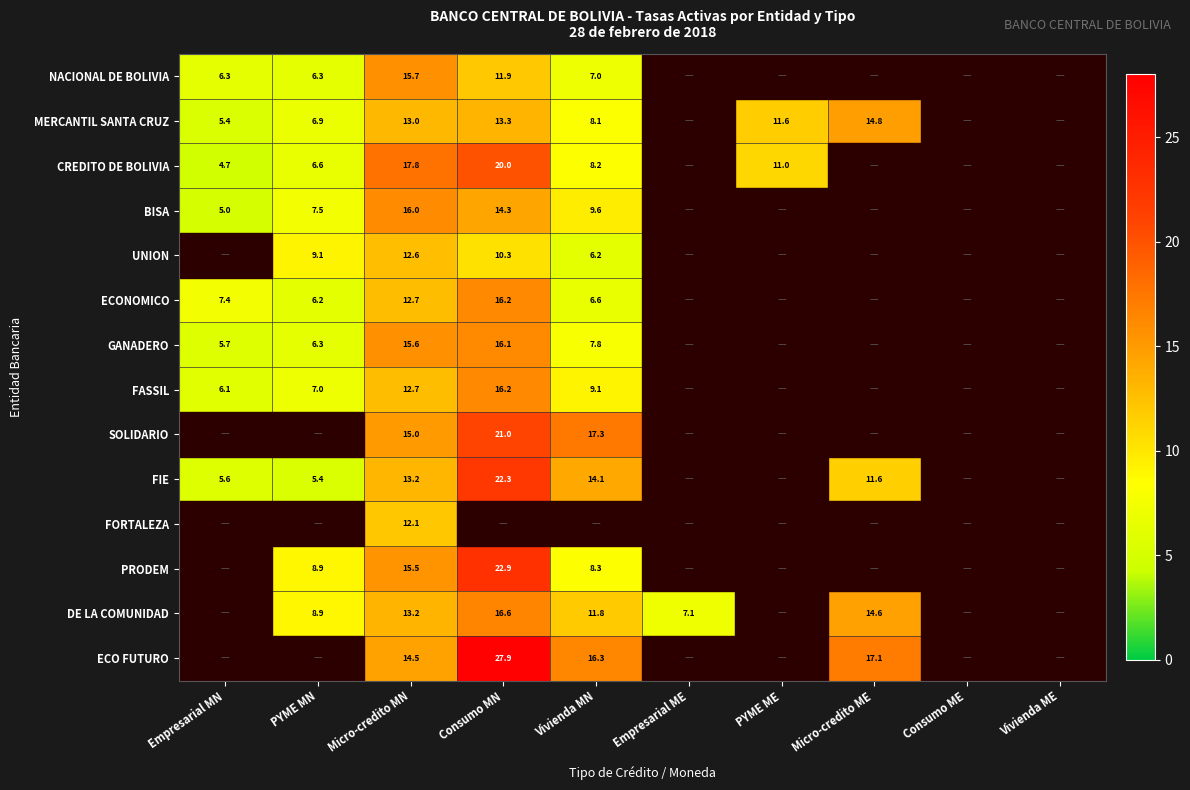

What is the spread (max minus min) of values at Micro-credito MN?

5.7